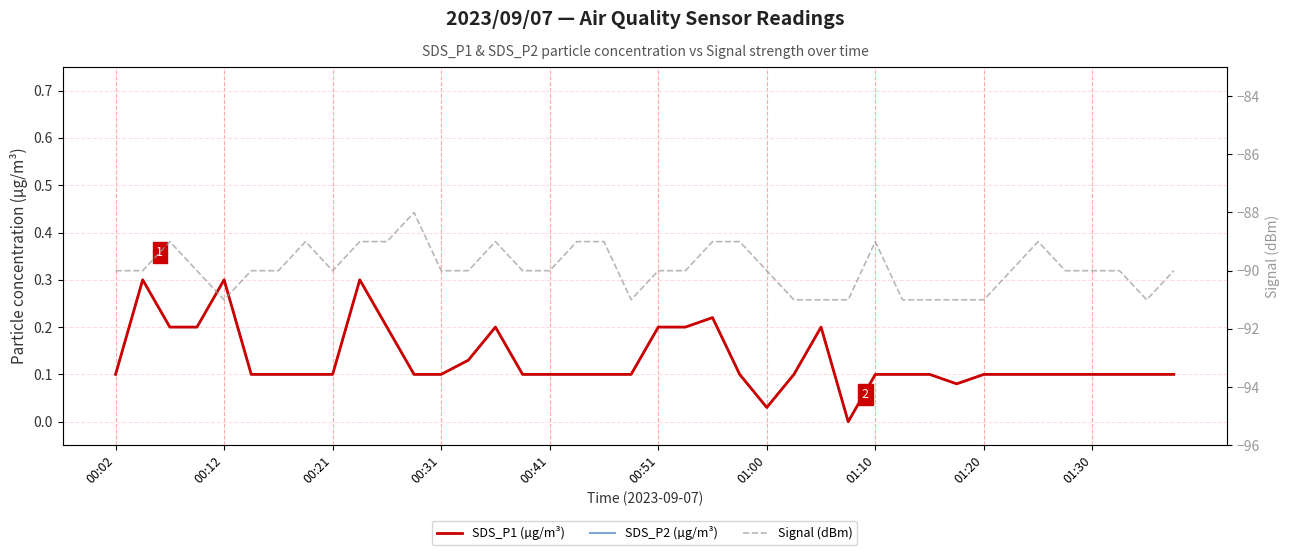

How many lines are shown in the chart?

3